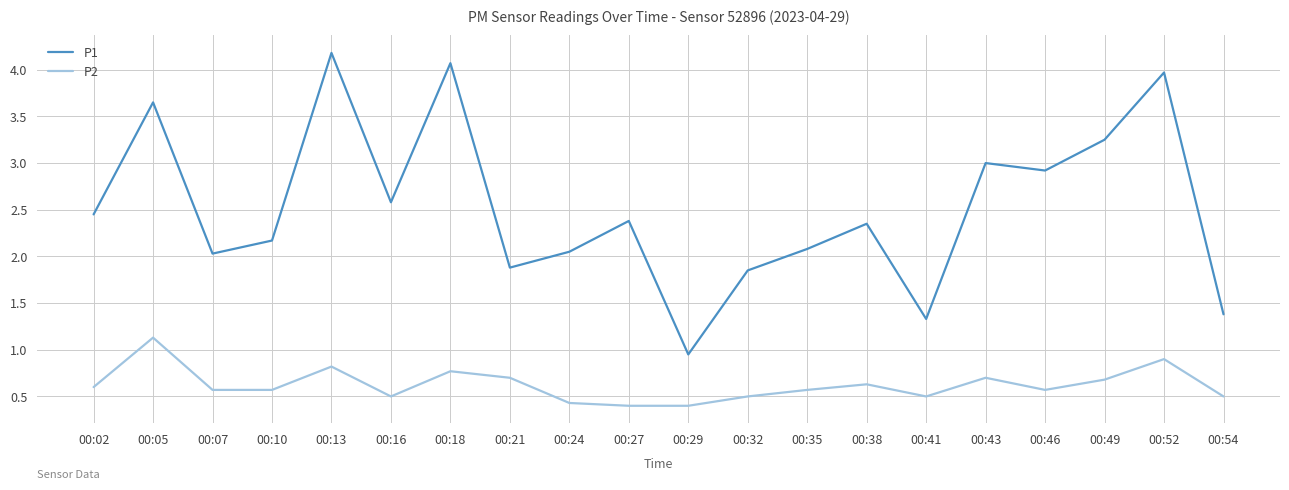

List the series in order of their overall mean, highest first.

P1, P2